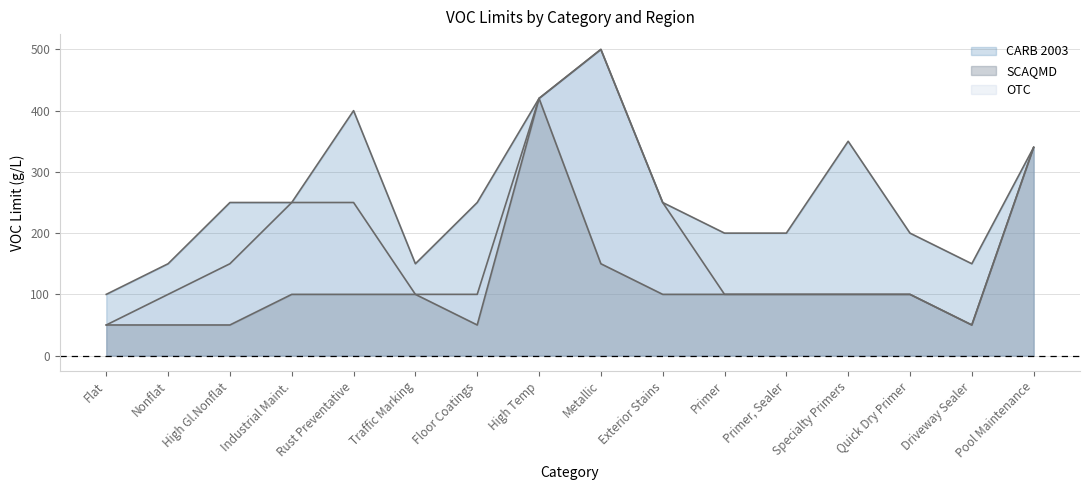

How many values in the SCAQMD series are below 100?

5